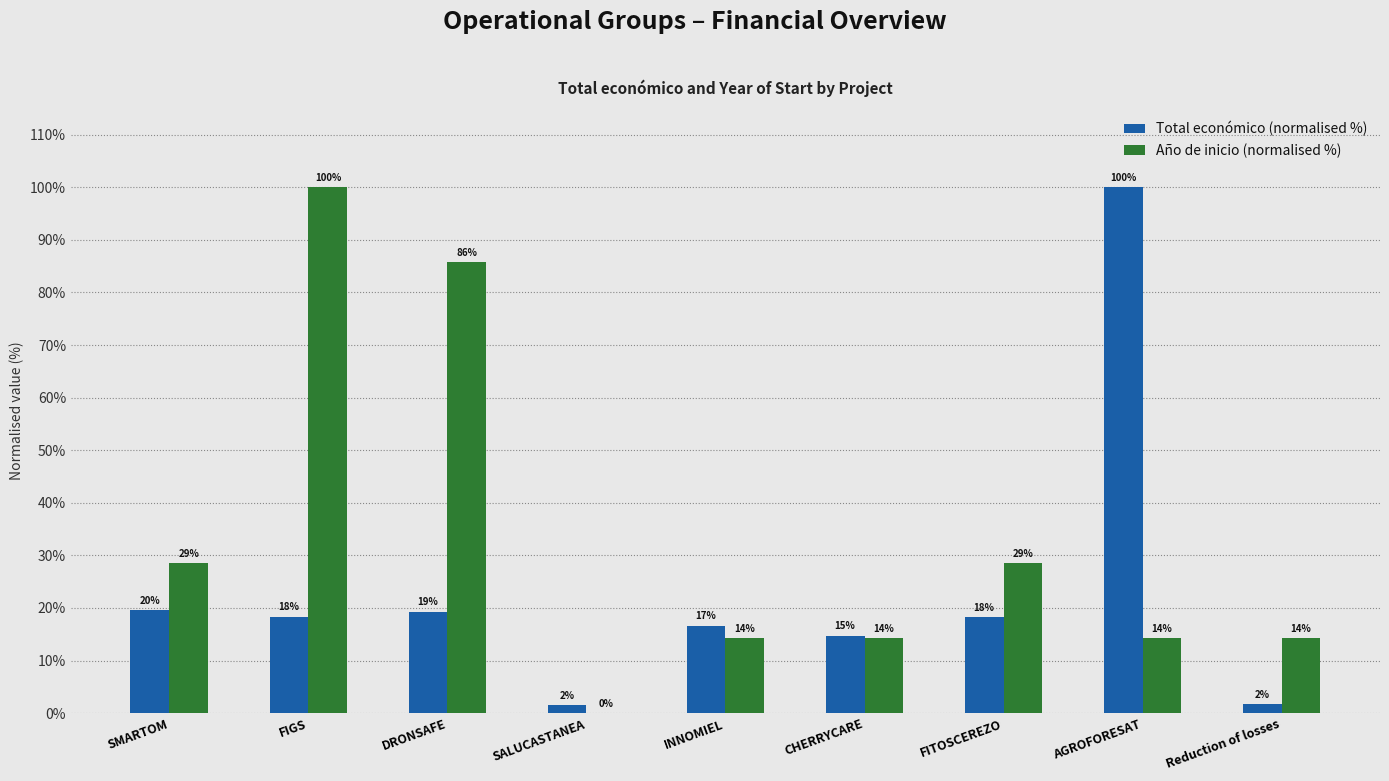

What is the sum of the Total económico (normalised %) values at FITOSCEREZO and SALUCASTANEA?

19.9